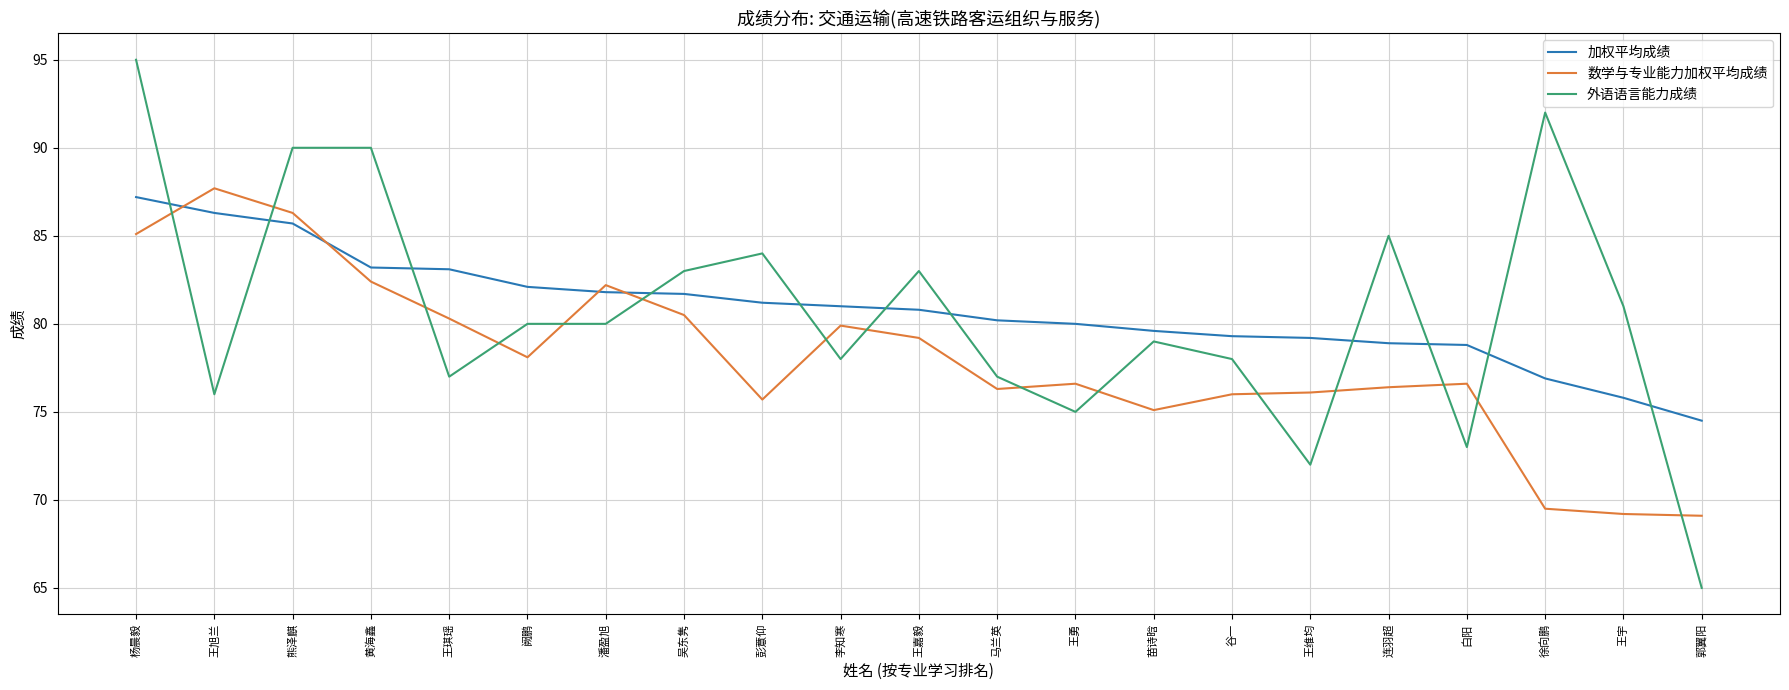

What is the difference between the highest and lowest values at 黄海鑫?

7.6